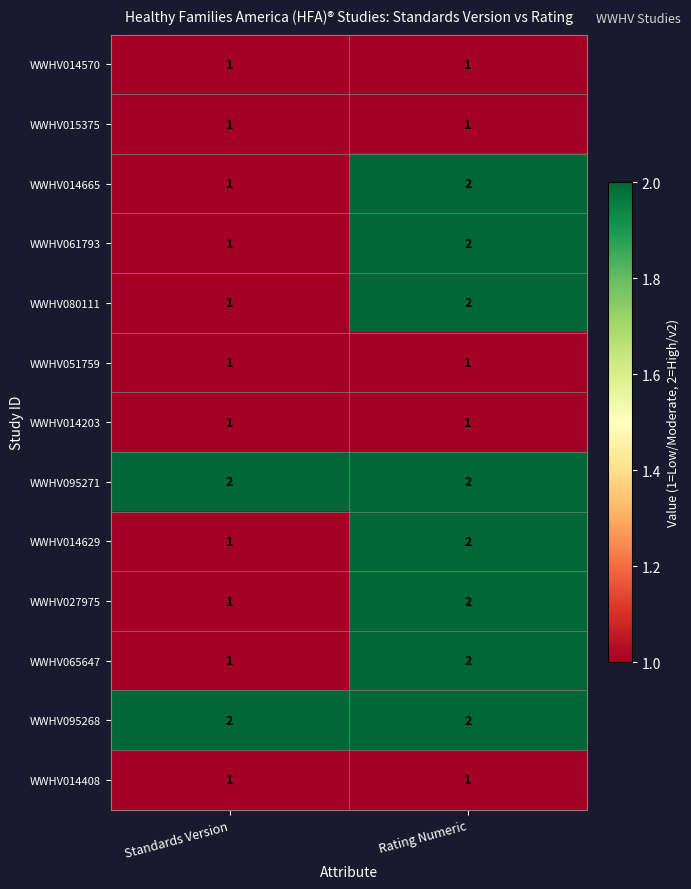

What is the sum of all WWHV065647 values?

3